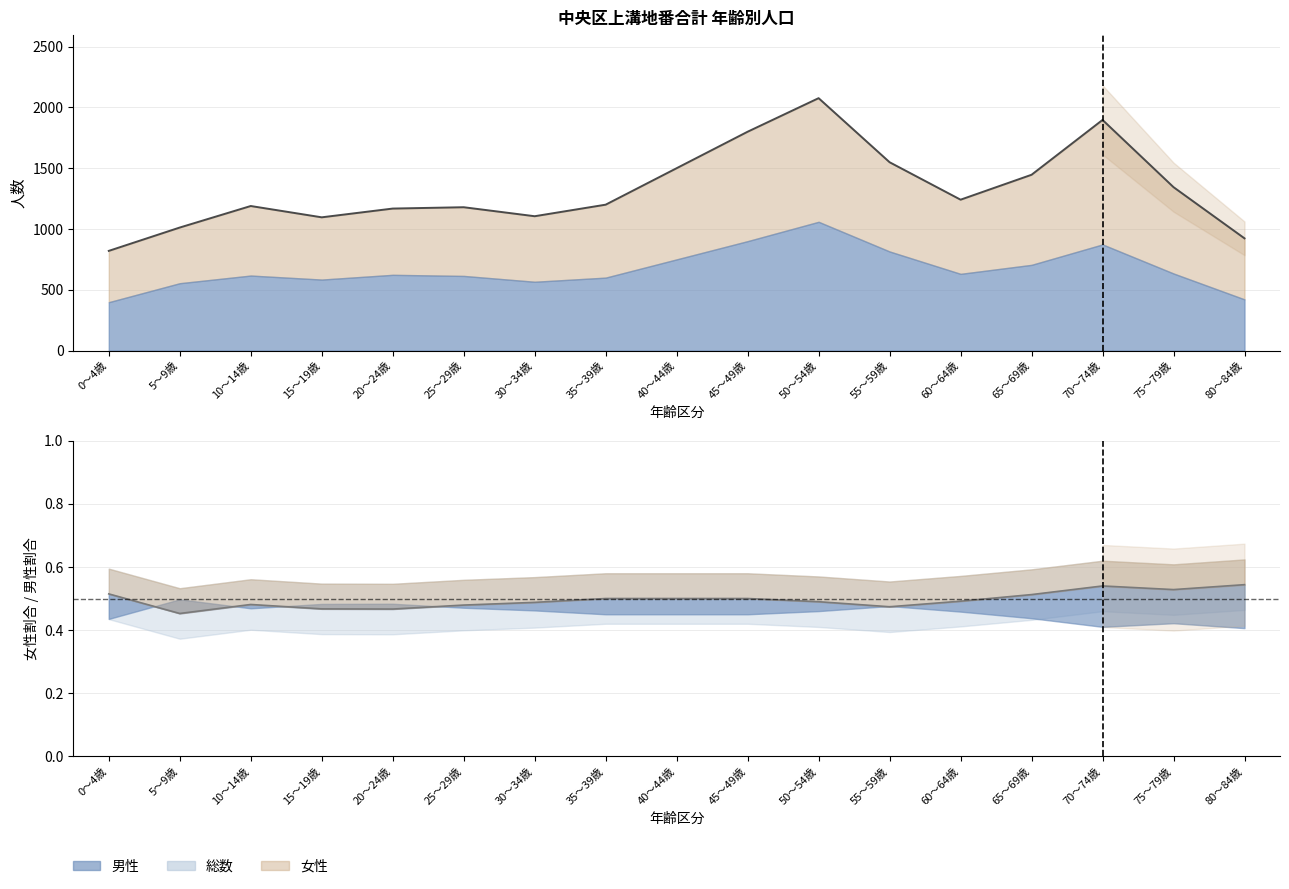

Read the value at 40～44歳, to the nearest 50.

1500